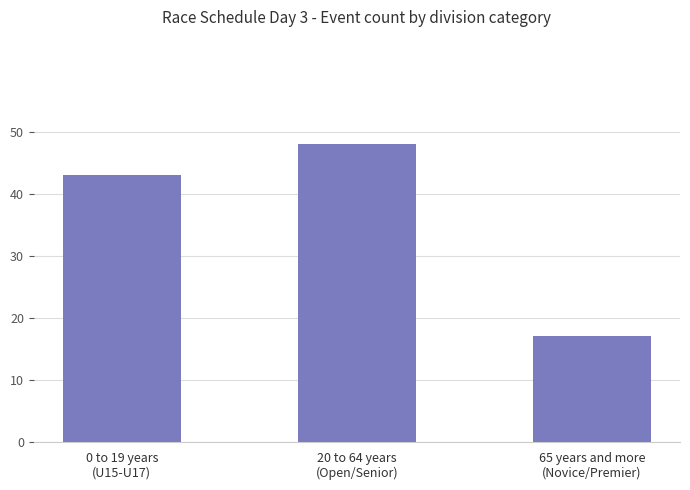

Does the chart contain stacked bars?

No